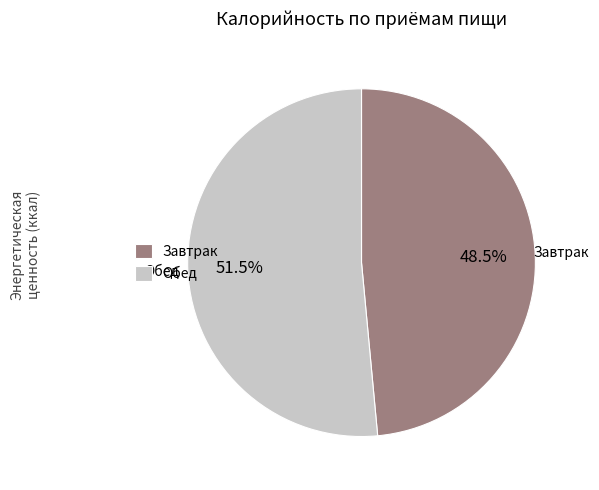

Does Обед account for over 50% of the chart?

Yes